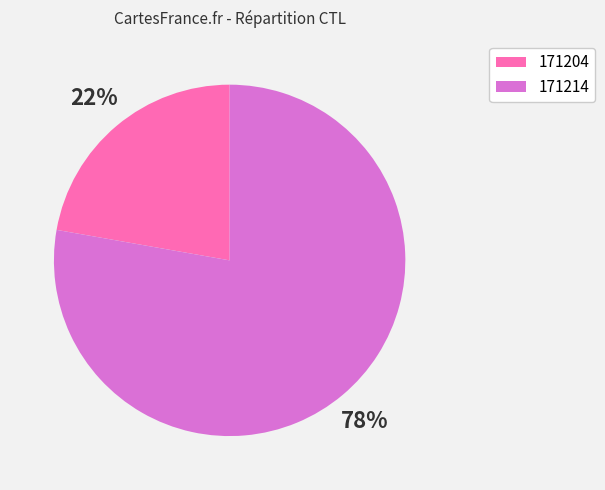

To the nearest percent, what is the difference between the 171214 and 171204 slice percentages?

56%